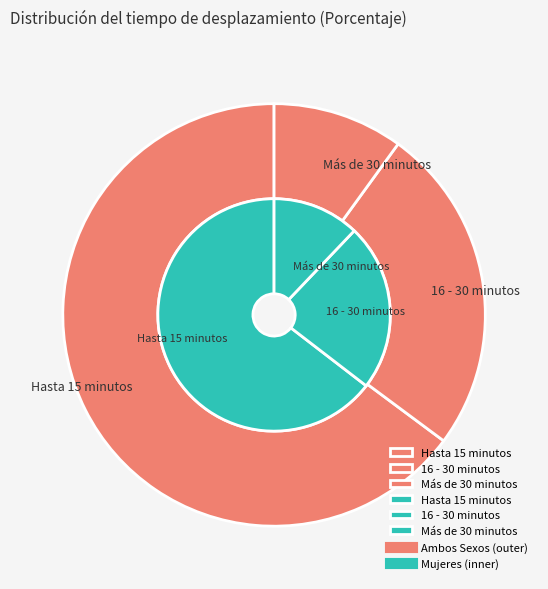

How many slices are in this pie chart?

3